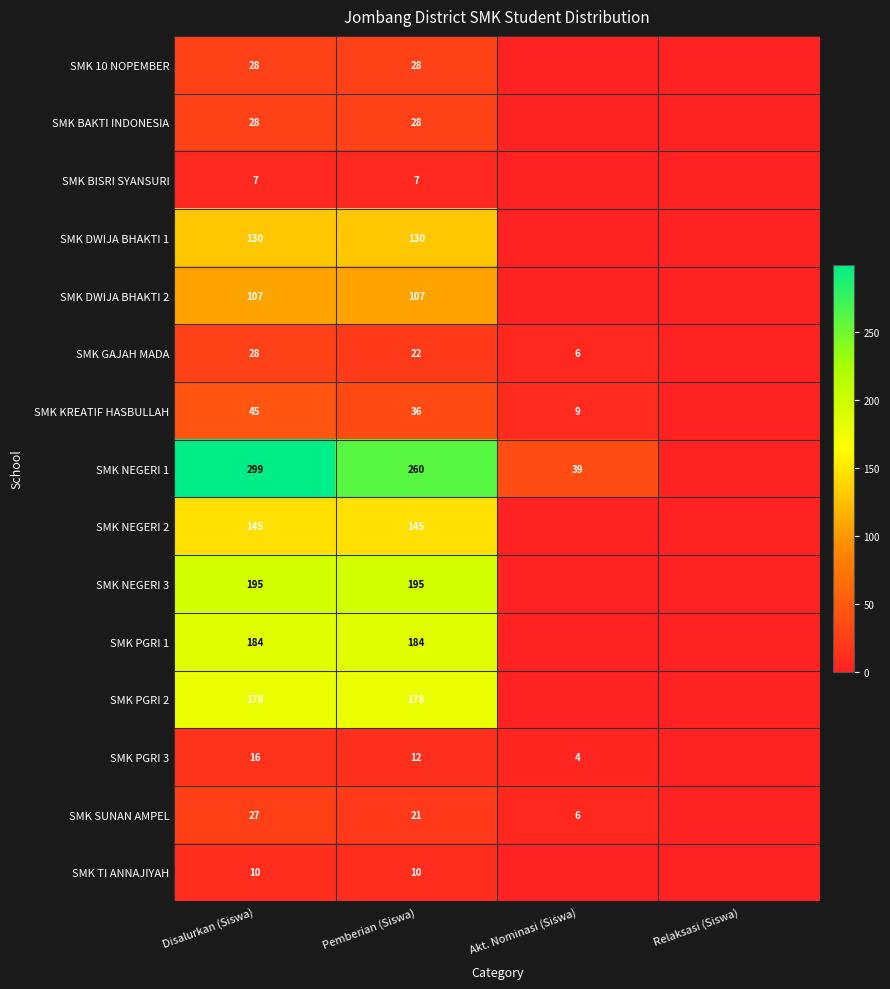

What is the total value across all series at Pemberian (Siswa)?

1363